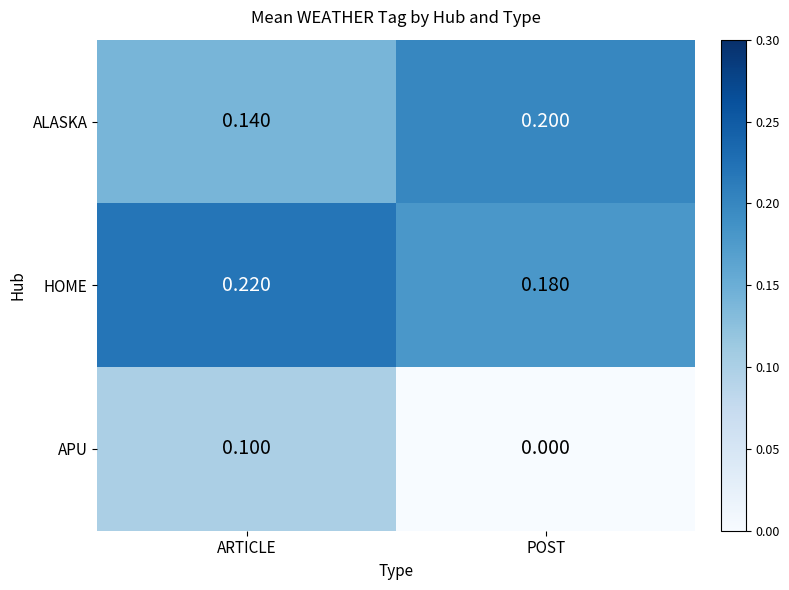

At which label is ALASKA closest to 0?

ARTICLE